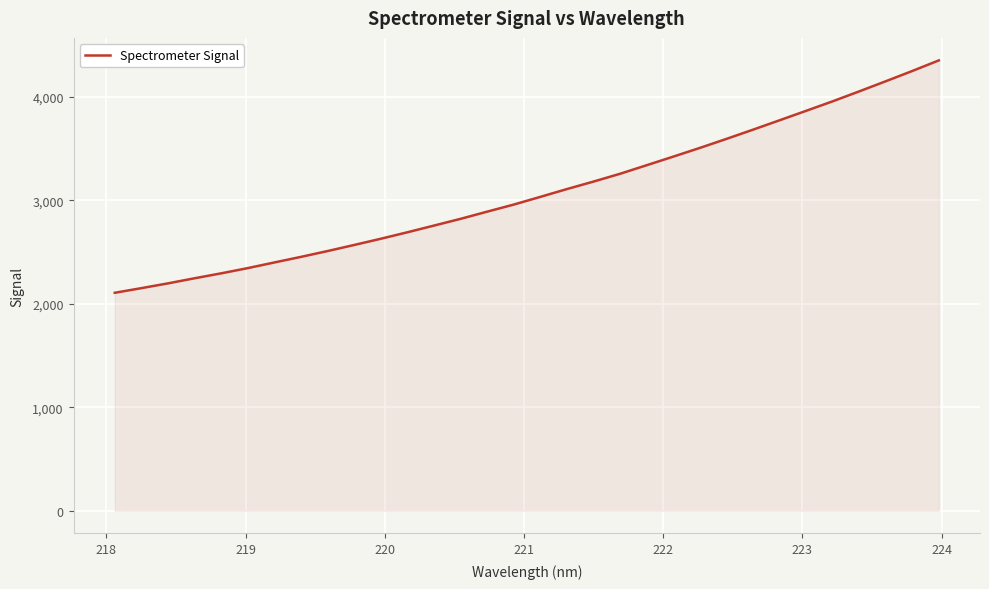

What is the smallest value displayed?

2107.4